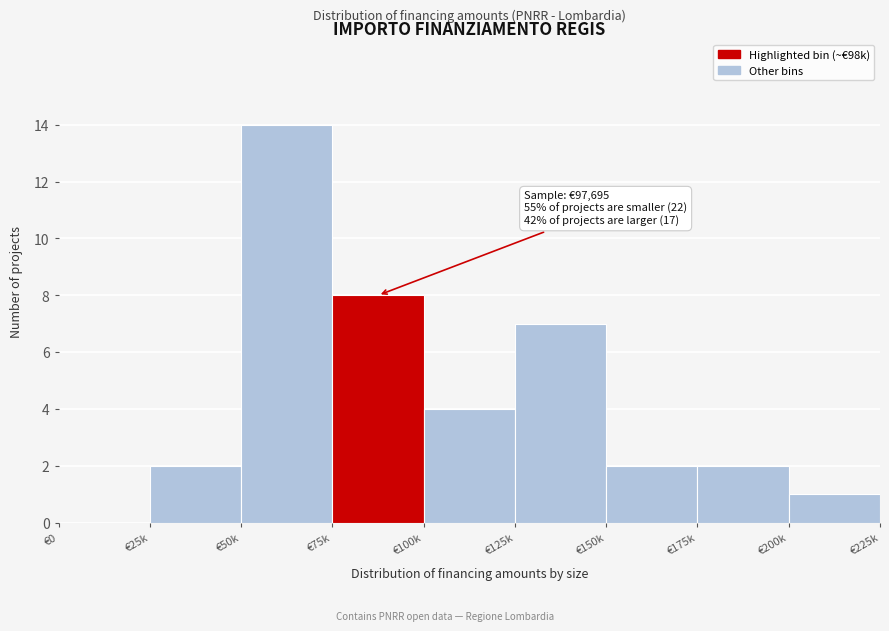

Reading left to right, what are all the values shown in this chart?

€0=0	€25k=2	€50k=14	€75k=8	€100k=4	€125k=7	€150k=2	€175k=2	€200k=1